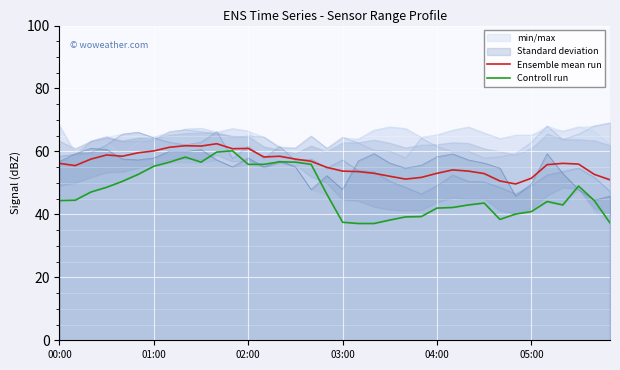

What is the difference between the highest and lowest values at 9?

5.1